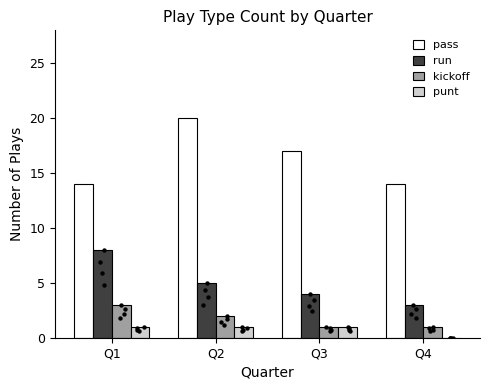

At how many categories does at least one series exceed 11?

4